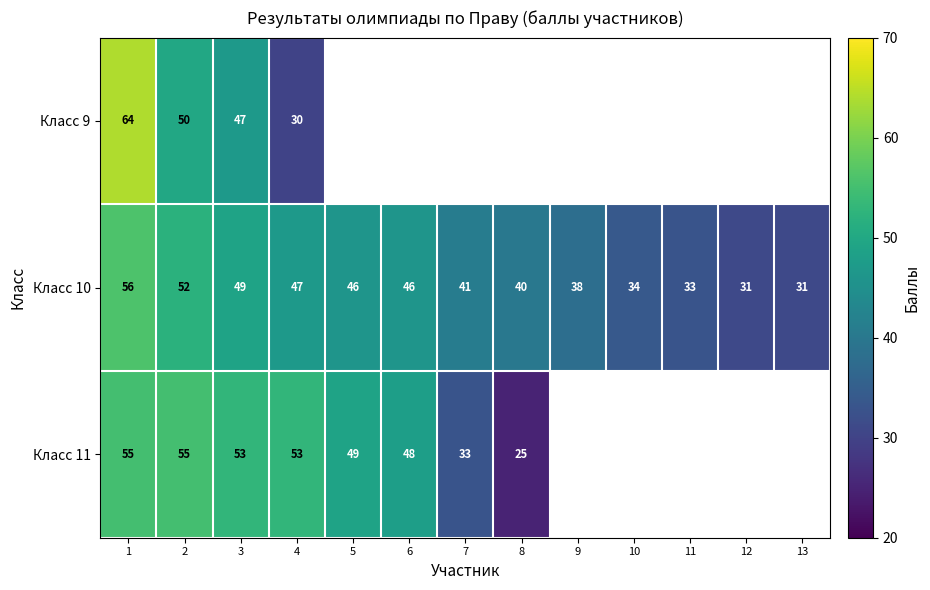

How many series are shown in this chart?

3